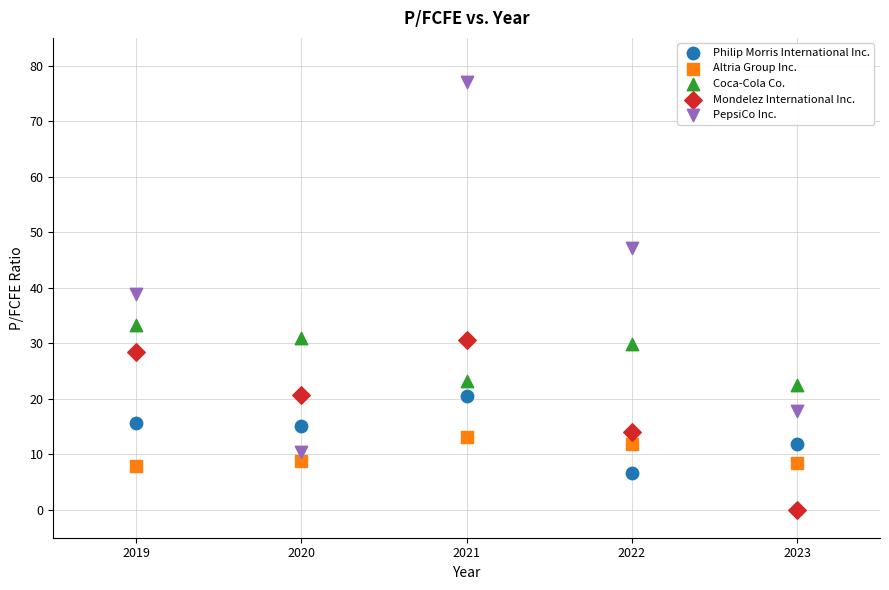

Which series has the widest spread of Y values?

PepsiCo Inc.